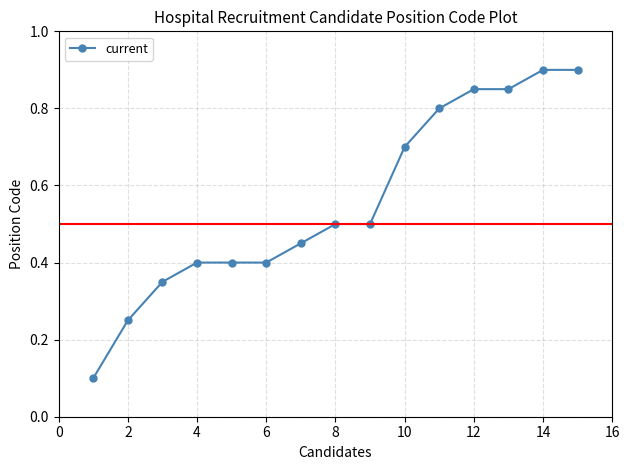

Count the values in the range 0 to 1.

15